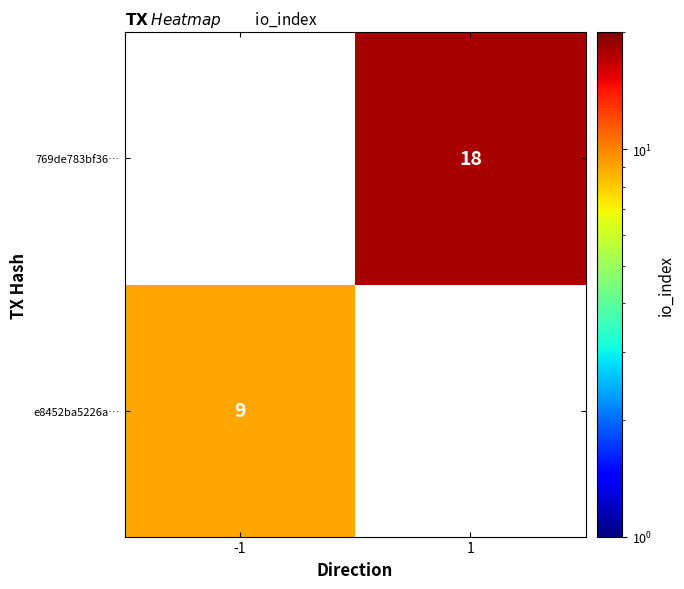

Is it true that 769de783bf36… equals 18 at 1?

True